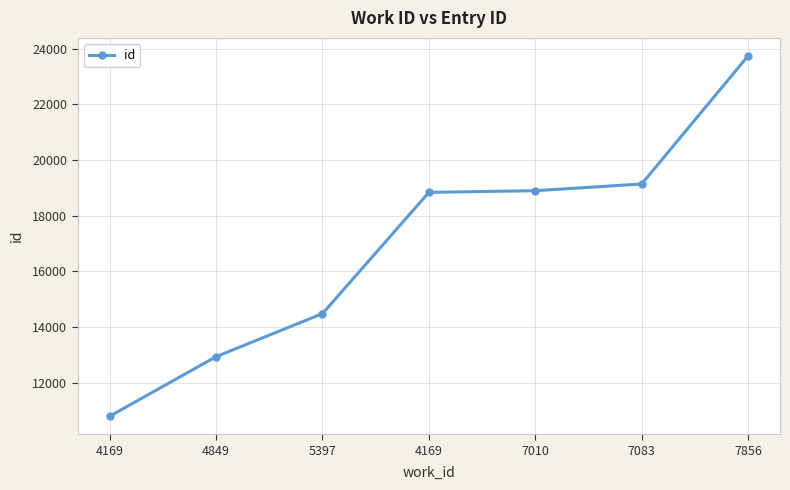

Reading left to right, what are all the values shown in this chart?

4169=10805	4849=12943	5397=14488	4169=18840	7010=18900	7083=19141	7856=23738